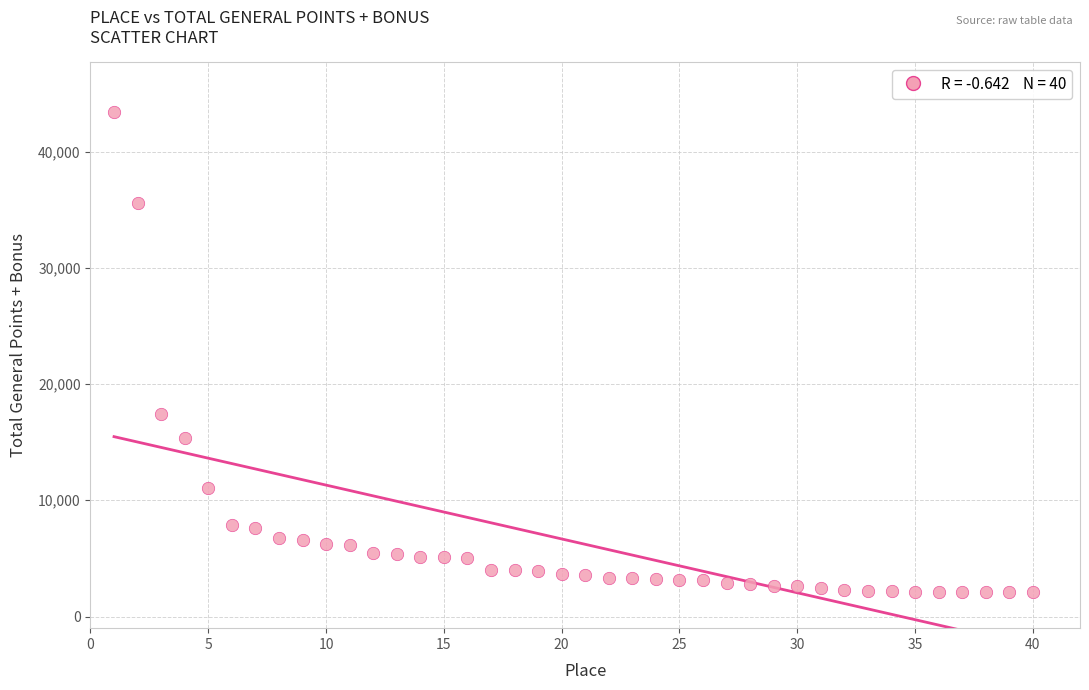

What is the range of X values (max minus min)?

39